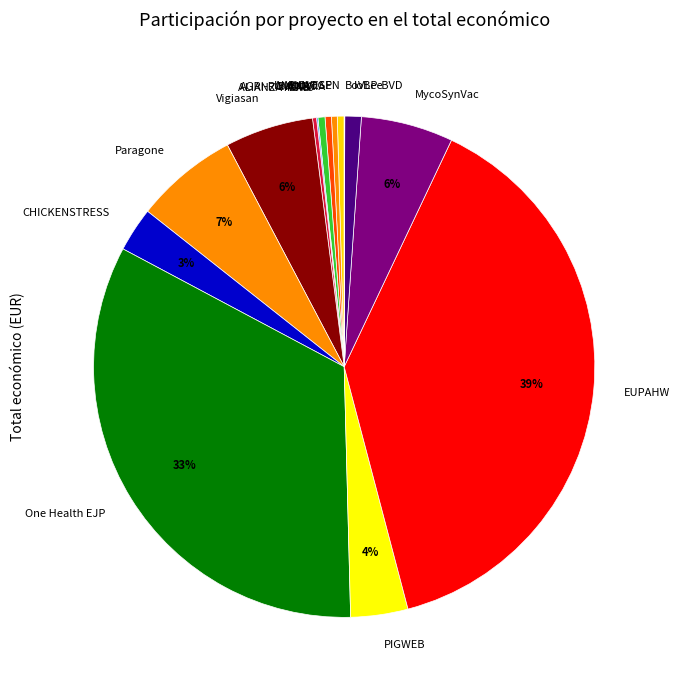

To the nearest percent, what is the average slice percentage?

7%